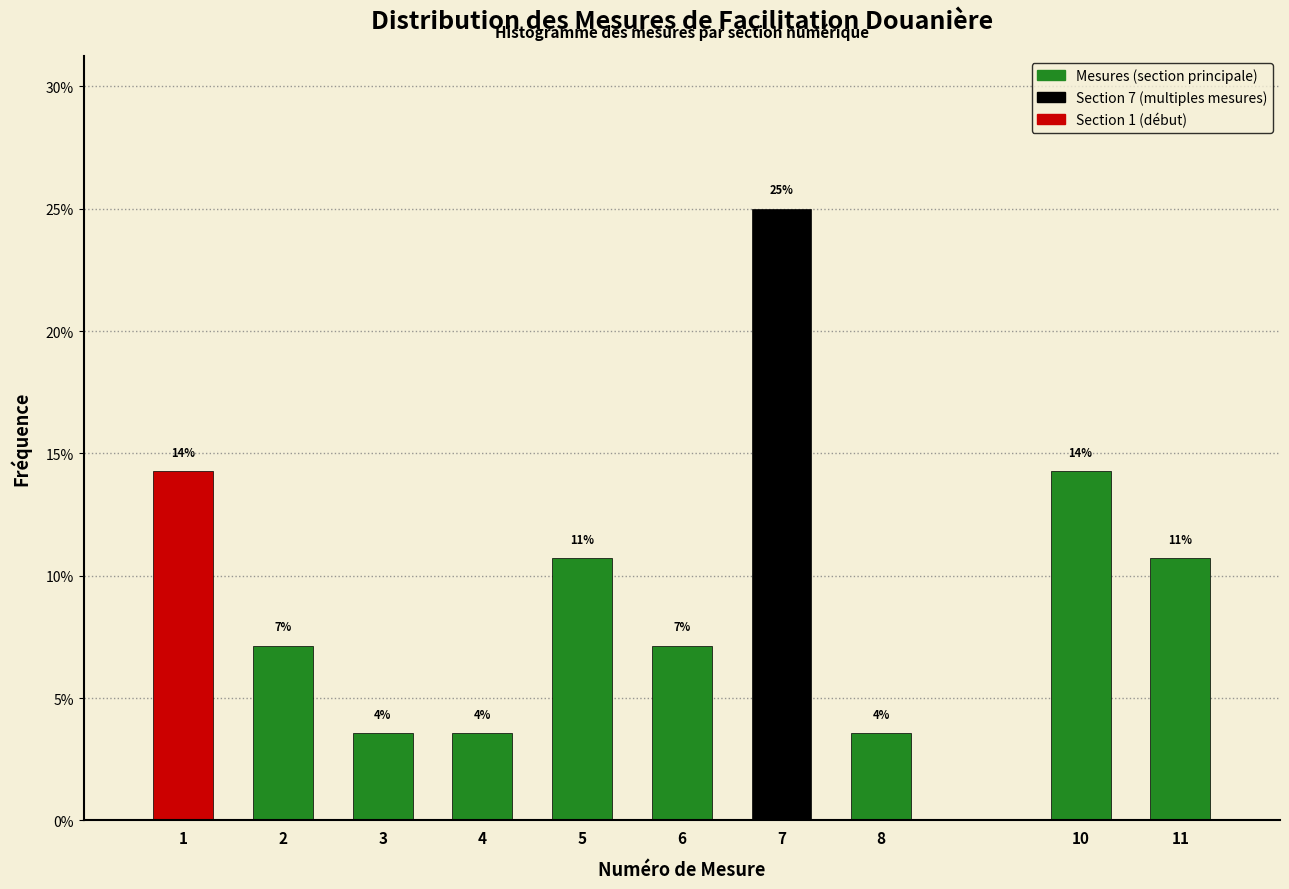

Are the bars horizontal?

No